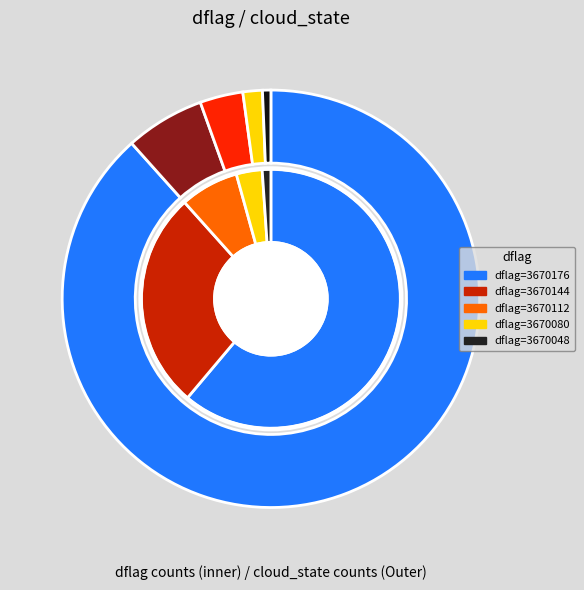

Which slice is the largest?

cloud_state=0